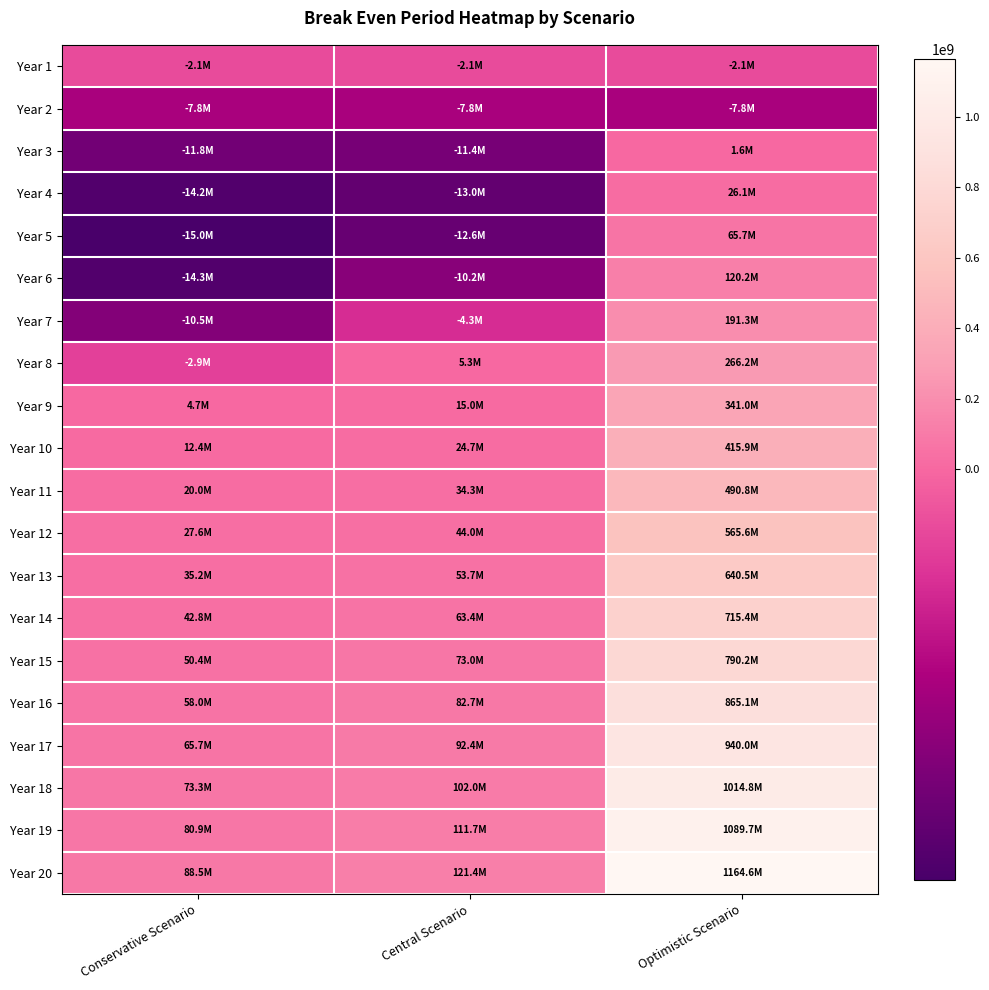

Reading left to right, extract all data points from this chart.

Year 1: Conservative Scenario=-2066966.6	Central Scenario=-2066966.6	Optimistic Scenario=-2066966.6
Year 2: Conservative Scenario=-7816573.4	Central Scenario=-7816573.4	Optimistic Scenario=-7816573.4
Year 3: Conservative Scenario=-11843420.2	Central Scenario=-11432660.3	Optimistic Scenario=1607619.4
Year 4: Conservative Scenario=-14247507.1	Central Scenario=-13015227.5	Optimistic Scenario=26105611.5
Year 5: Conservative Scenario=-15028834.2	Central Scenario=-12564274.8	Optimistic Scenario=65677403.2
Year 6: Conservative Scenario=-14287401.3	Central Scenario=-10179802.4	Optimistic Scenario=120222994.3
Year 7: Conservative Scenario=-10482601.6	Central Scenario=-4321203.3	Optimistic Scenario=191282991.8
Year 8: Conservative Scenario=-2868802.2	Central Scenario=5346395.6	Optimistic Scenario=266151989.1
Year 9: Conservative Scenario=4744997.3	Central Scenario=15013994.5	Optimistic Scenario=341020986.3
Year 10: Conservative Scenario=12358796.7	Central Scenario=24681593.4	Optimistic Scenario=415889983.6
Year 11: Conservative Scenario=19972596.2	Central Scenario=34349192.4	Optimistic Scenario=490758980.8
Year 12: Conservative Scenario=27586395.6	Central Scenario=44016791.3	Optimistic Scenario=565627978.1
Year 13: Conservative Scenario=35200195.1	Central Scenario=53684390.2	Optimistic Scenario=640496975.3
Year 14: Conservative Scenario=42813994.5	Central Scenario=63351989.1	Optimistic Scenario=715365972.6
Year 15: Conservative Scenario=50427794.0	Central Scenario=73019588.0	Optimistic Scenario=790234969.9
Year 16: Conservative Scenario=58041593.4	Central Scenario=82687186.9	Optimistic Scenario=865103967.1
Year 17: Conservative Scenario=65655392.9	Central Scenario=92354785.8	Optimistic Scenario=939972964.4
Year 18: Conservative Scenario=73269192.4	Central Scenario=102022384.7	Optimistic Scenario=1014841961.6
Year 19: Conservative Scenario=80882991.8	Central Scenario=111689983.6	Optimistic Scenario=1089710958.9
Year 20: Conservative Scenario=88496791.3	Central Scenario=121357582.5	Optimistic Scenario=1164579956.2